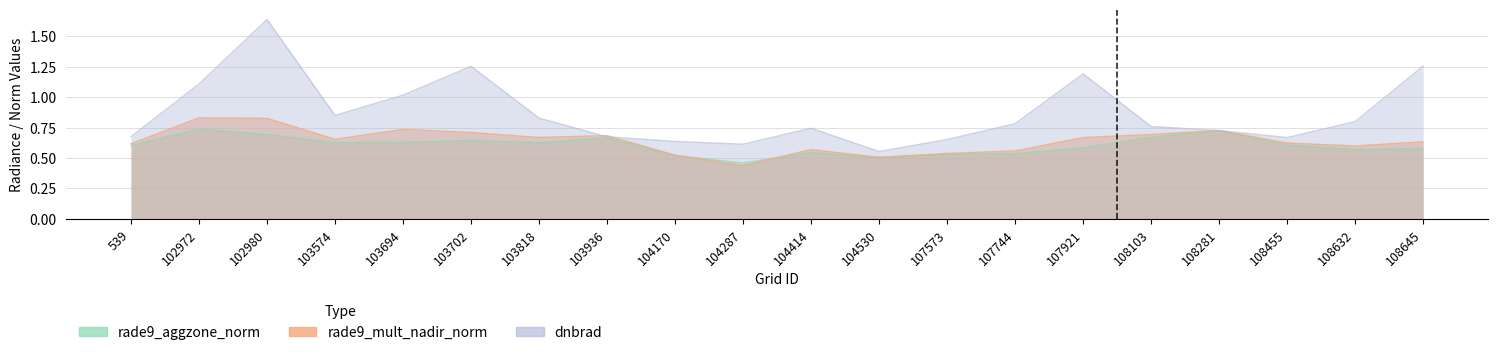

Does the chart have visible grid lines?

Yes